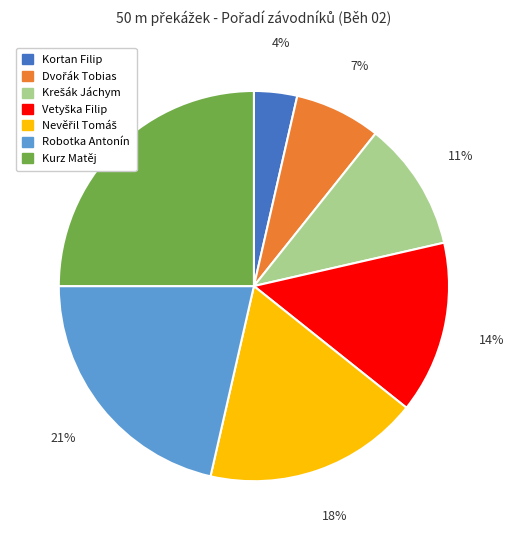

To the nearest percent, what portion does Kurz Matěj represent?

25%